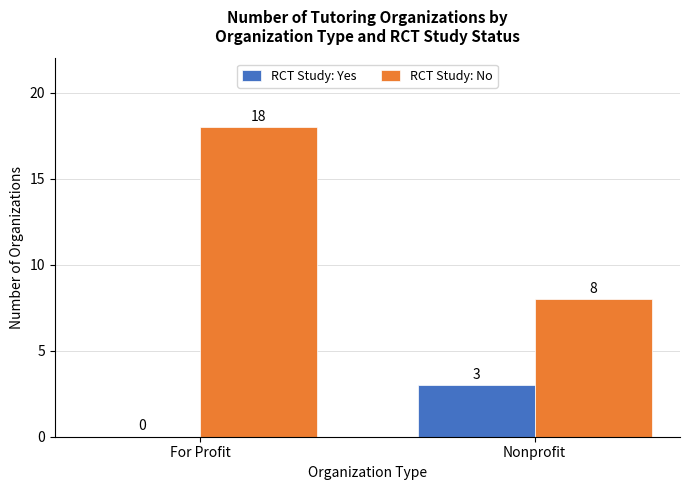

True or false: RCT Study: No has a value of 4 at For Profit.

False